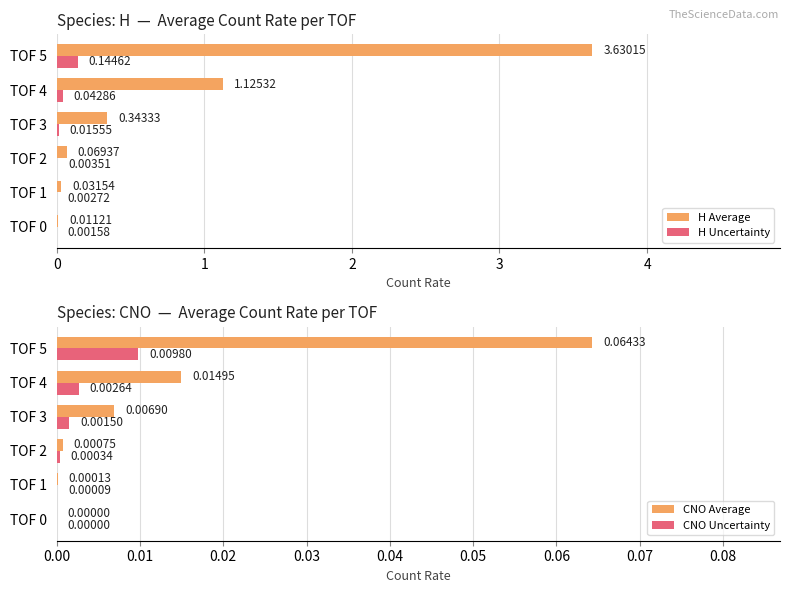

Which series has the largest range (max minus min)?

H Average